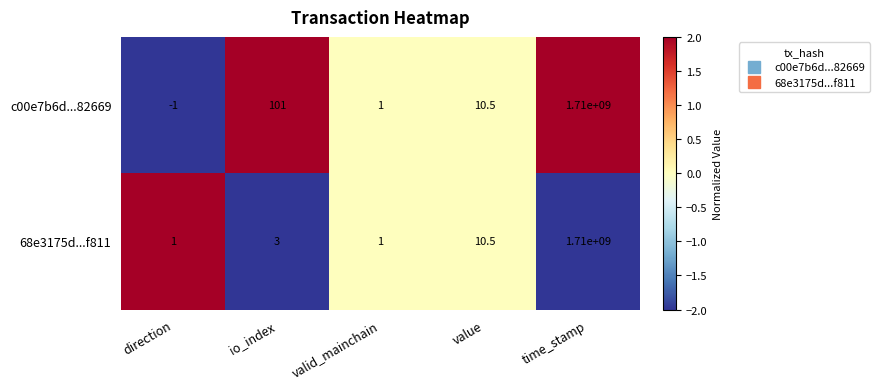

The 68e3175d...f811 series shows 3.0 at io_index. True or false?

True